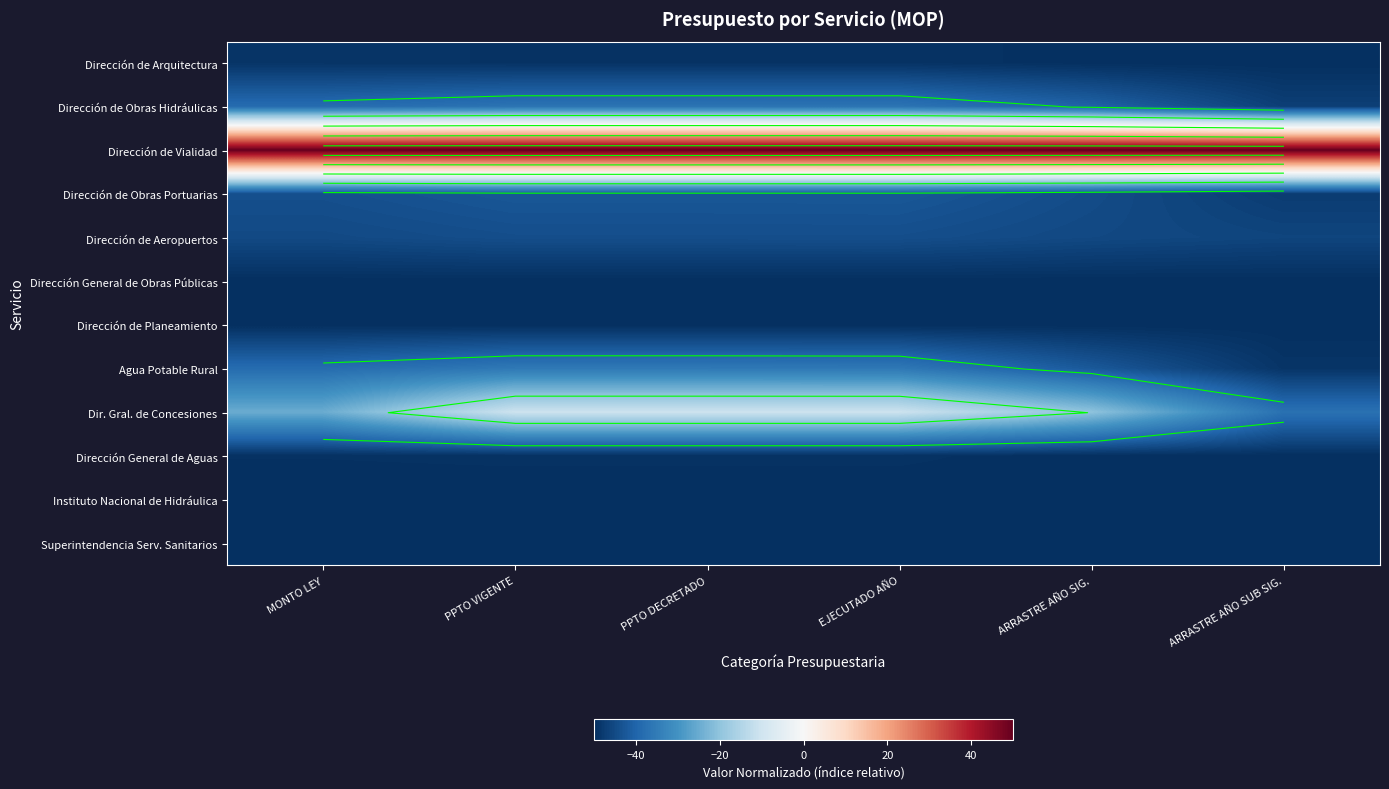

Is the value of Dirección de Aeropuertos at EJECUTADO AÑO greater than the value of Instituto Nacional de Hidráulica at PPTO DECRETADO?

Yes